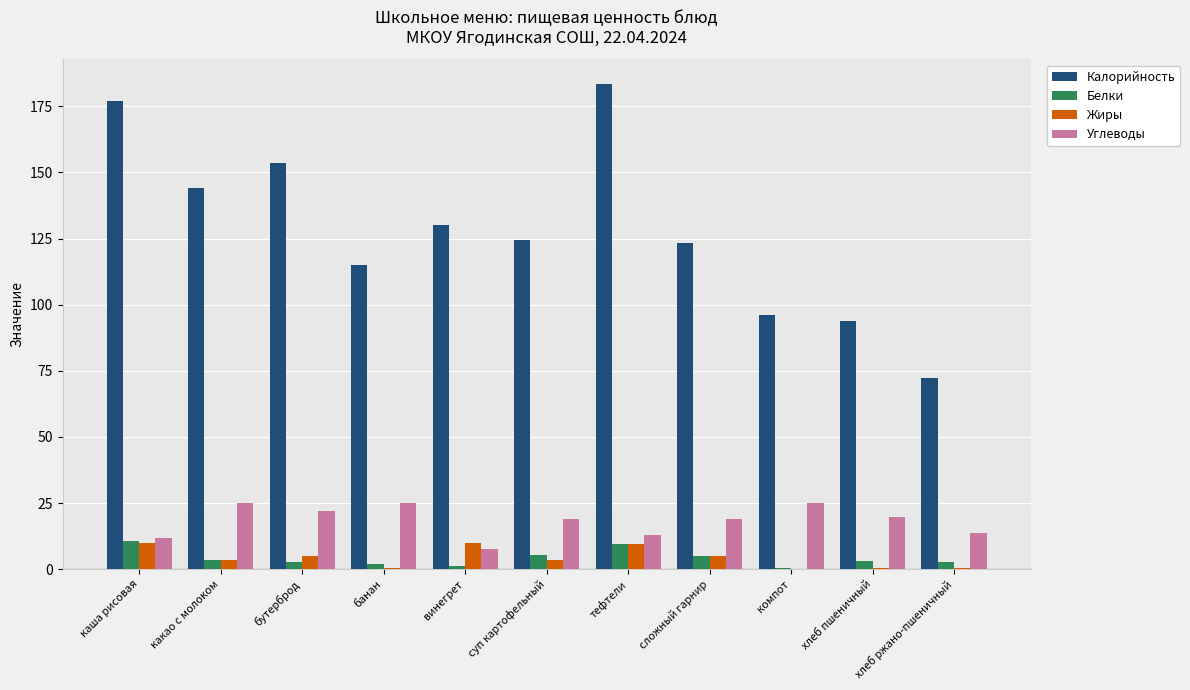

True or false: Калорийность has a value of 123.5 at сложный гарнир.

True